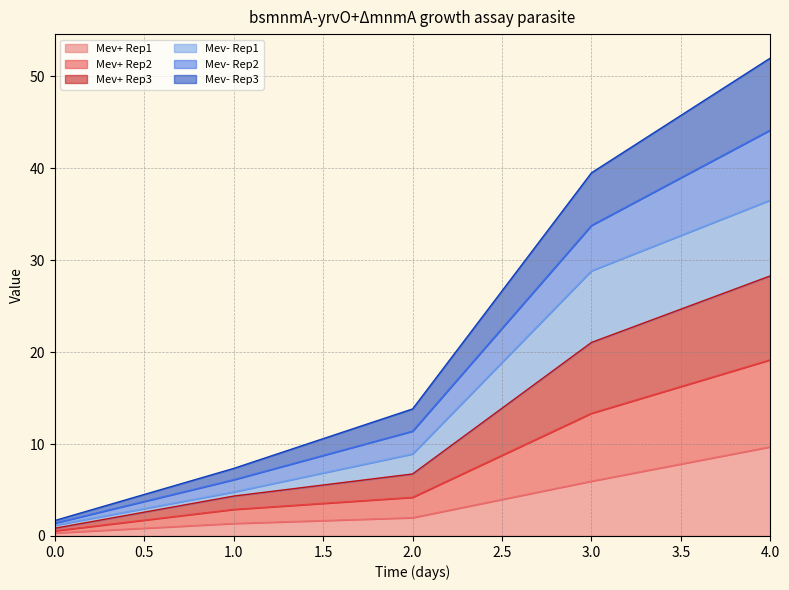

Does the chart display data point markers on the line(s)?

No